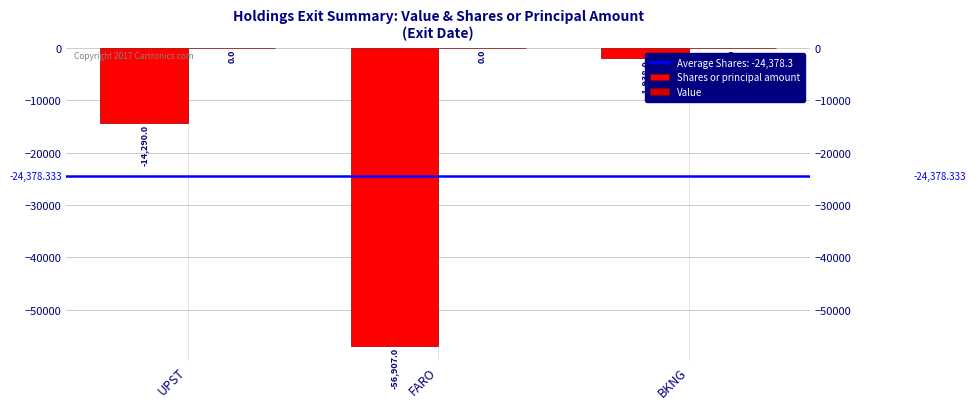

What is the difference between the second highest and minimum values in the Shares or principal amount series?

42617